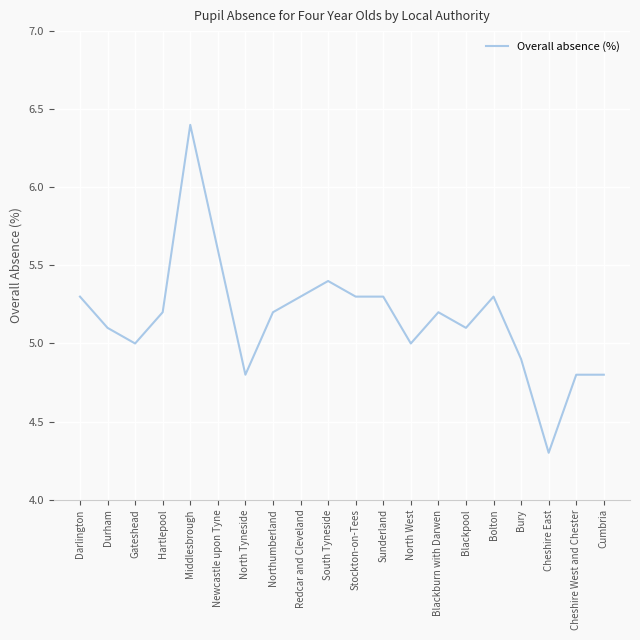

True or false: the data shows 4.3 at Cheshire East.

True